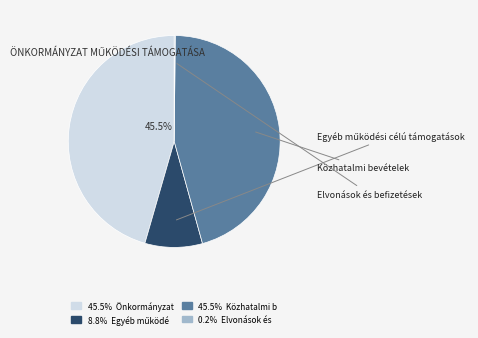

Does any single category account for the majority?

No